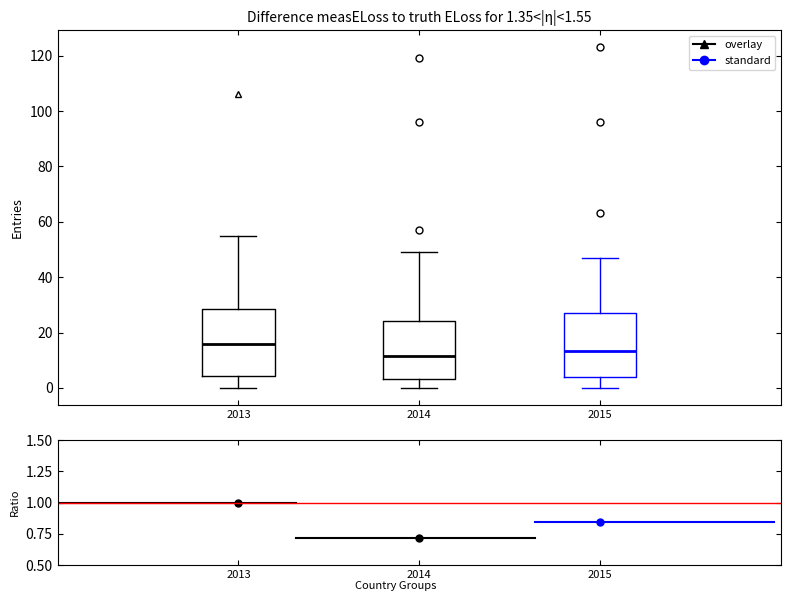

Which box has the highest median line?

2013